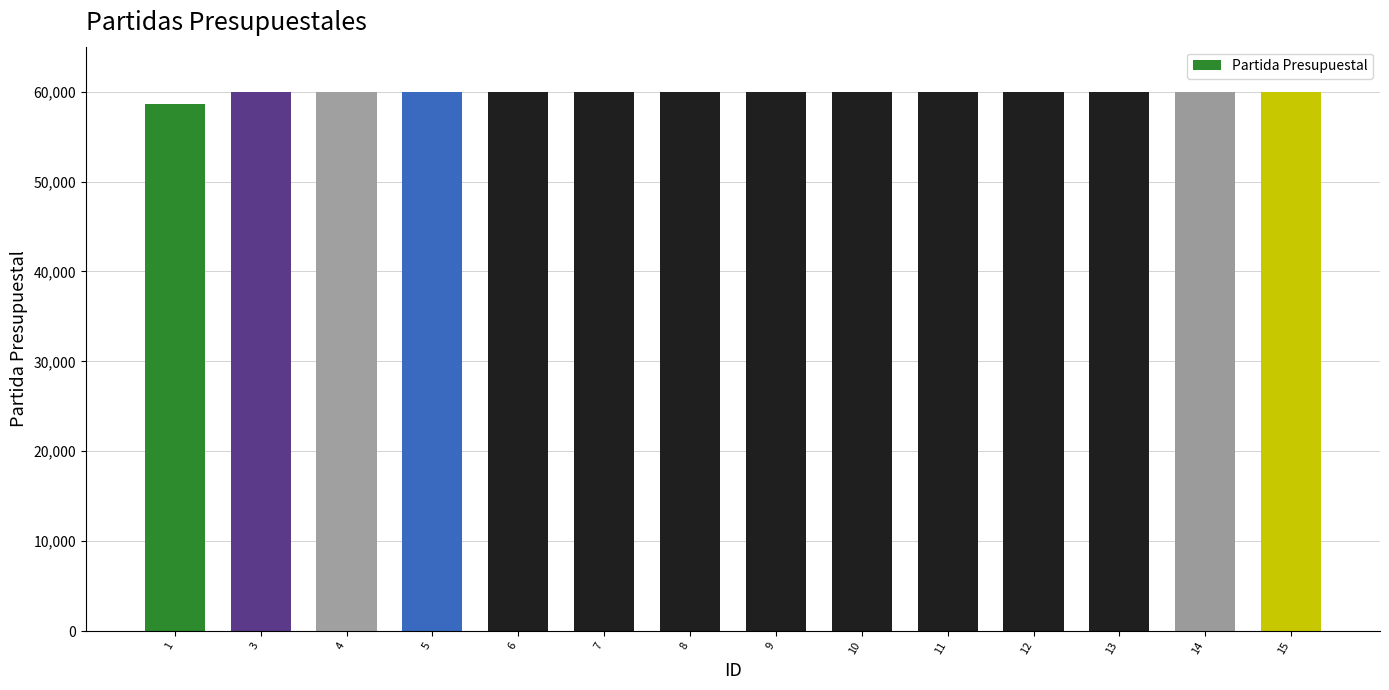

What is the minimum value shown in the chart?

58655